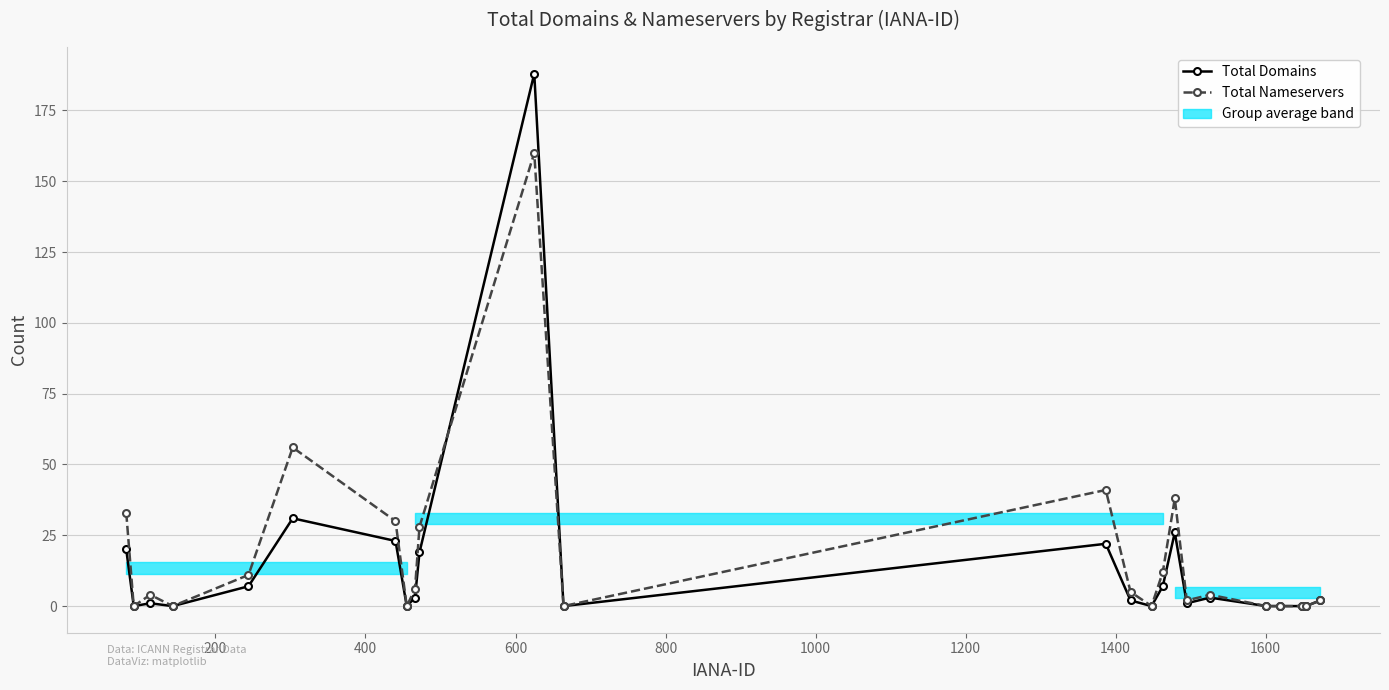

How many interior local valleys does the Total Domains series have?

6